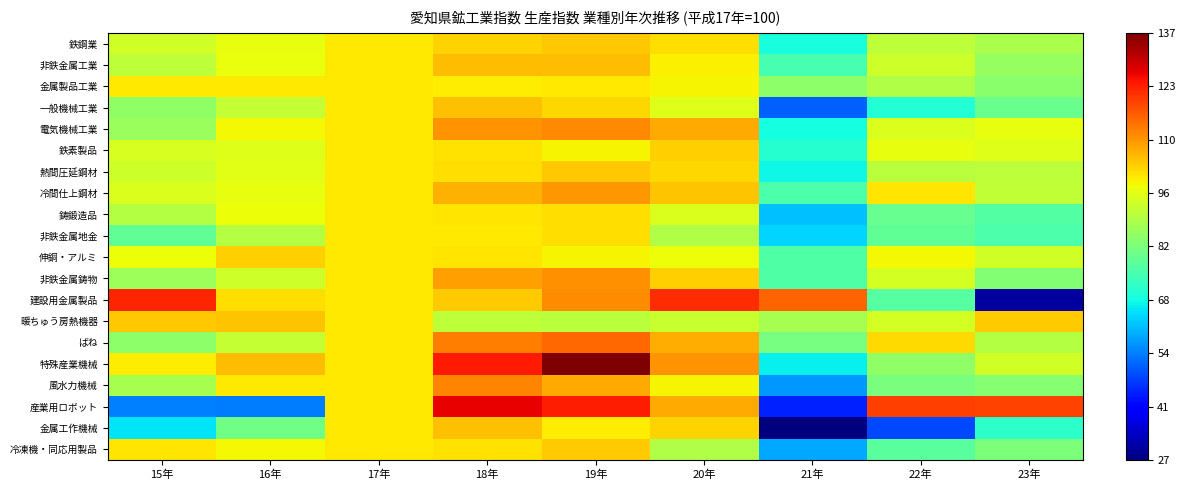

Rank the series at 15年 from lowest to highest value.

産業用ロボット, 金属工作機械, 非鉄金属地金, ばね, 一般機械工業, 電気機械工業, 非鉄金属鋳物, 風水力機械, 鋳鍛造品, 非鉄金属工業, 熱間圧延鋼材, 鉄鋼業, 鉄素製品, 冷間仕上鋼材, 伸銅・アルミ, 特殊産業機械, 金属製品工業, 冷凍機・同応用製品, 暖ちゅう房熱機器, 建設用金属製品